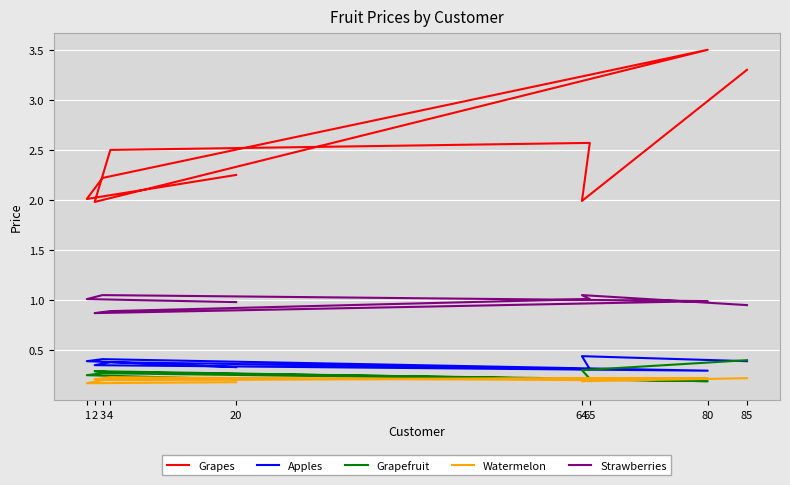

True or false: Grapefruit and Grapes cross at least once.

False